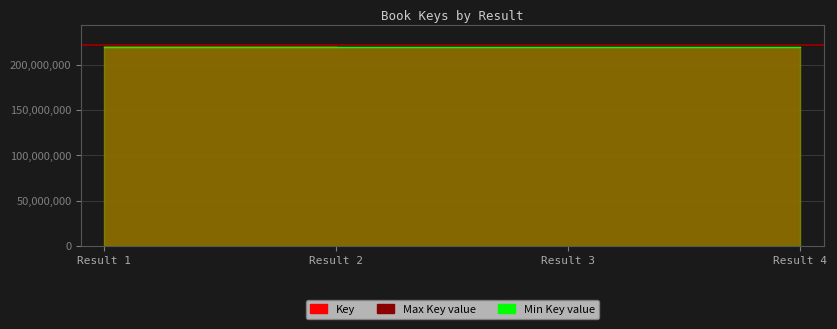

How many data points does each series have?

4